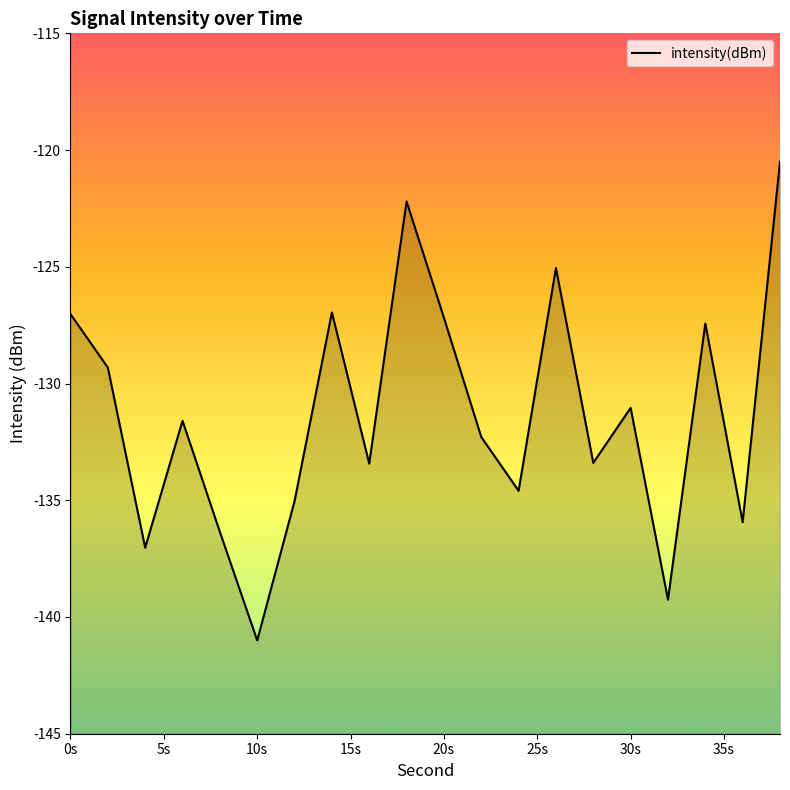

How many lines are shown in the chart?

1